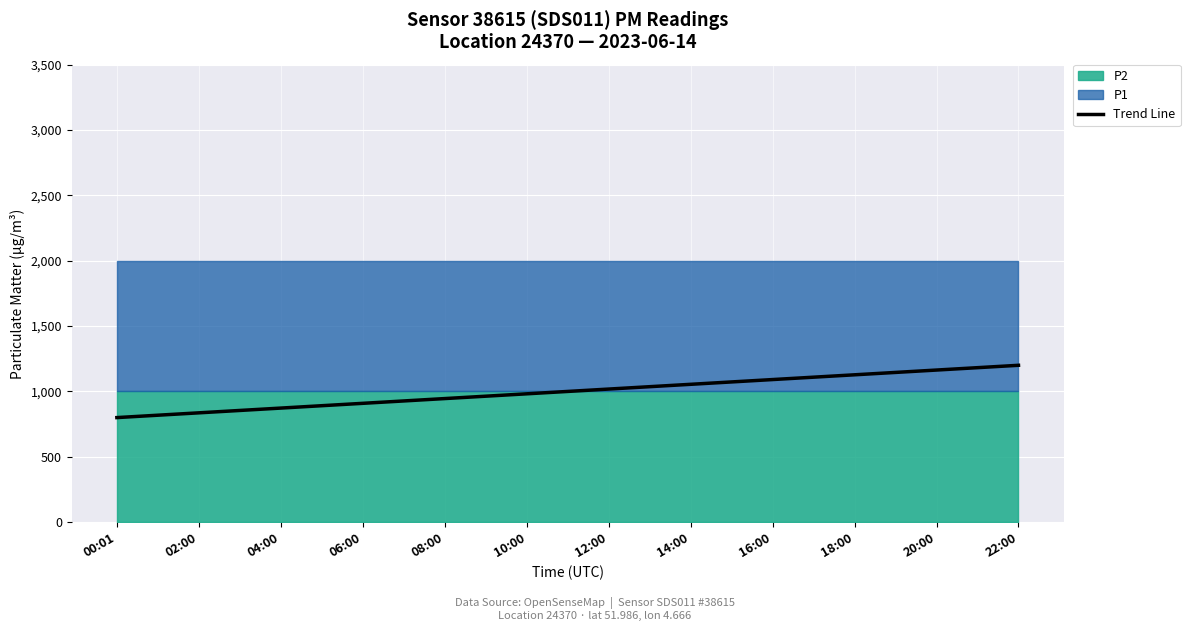

What is the label of the 2nd point from the right?

20:00